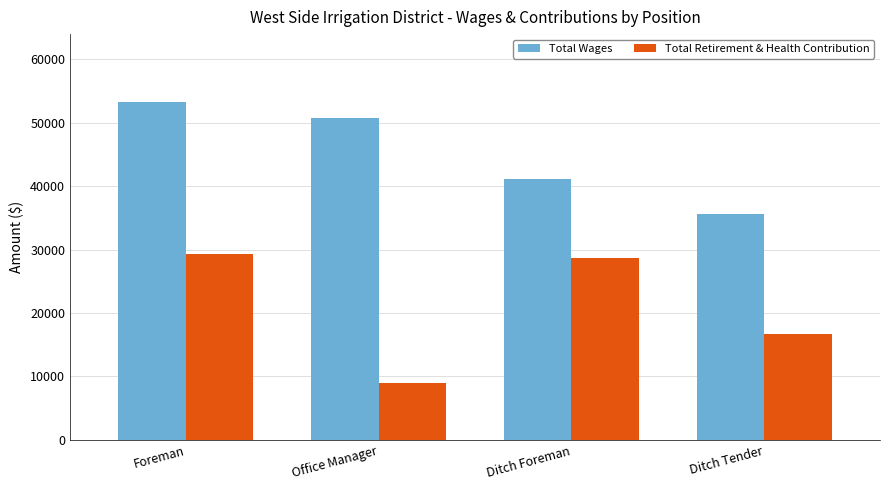

What is the average value of the Total Retirement & Health Contribution series?

20890